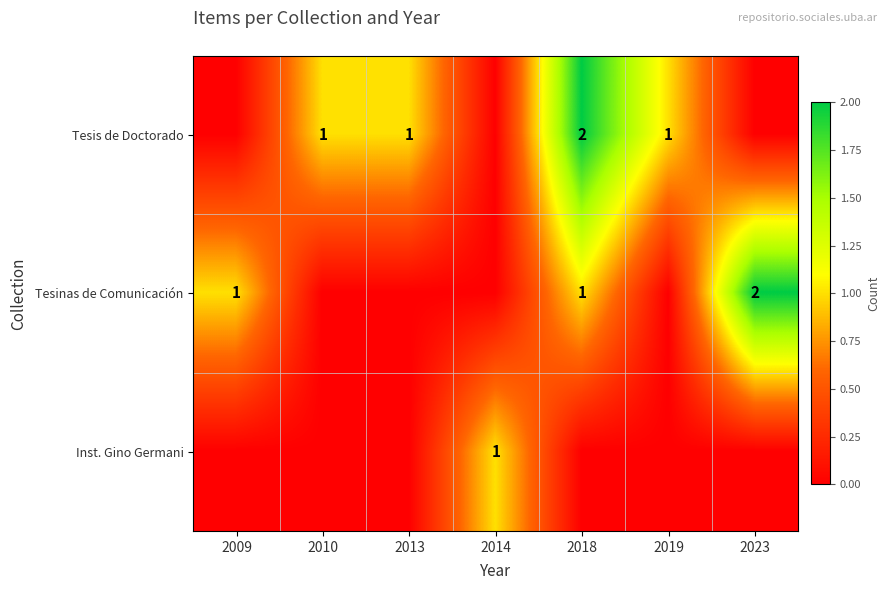

True or false: Tesinas de Comunicación has a value of 1 at 2009.

True